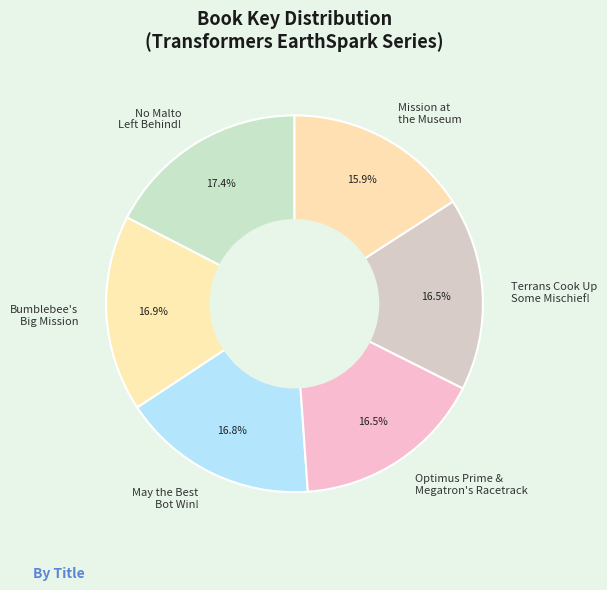

What is the smallest slice in the pie chart?

Mission at the Museum